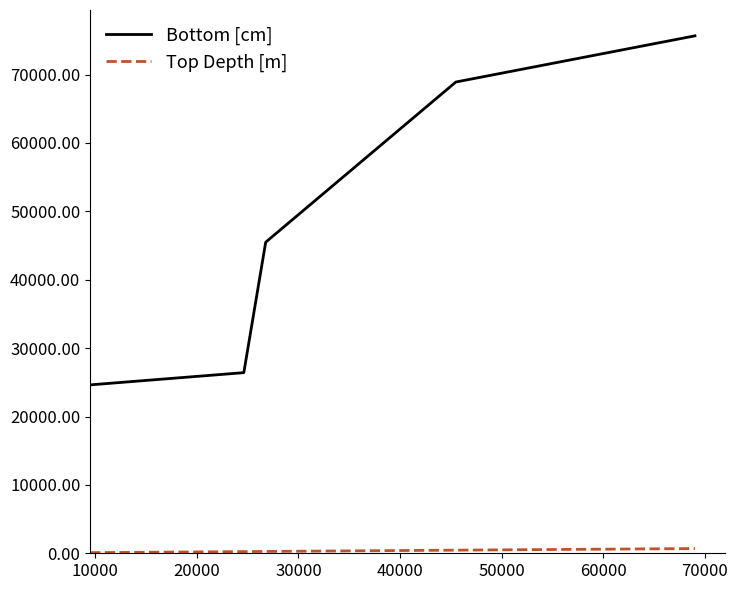

What is the difference between the second highest and second lowest values in the Bottom [cm] series?

42502.0